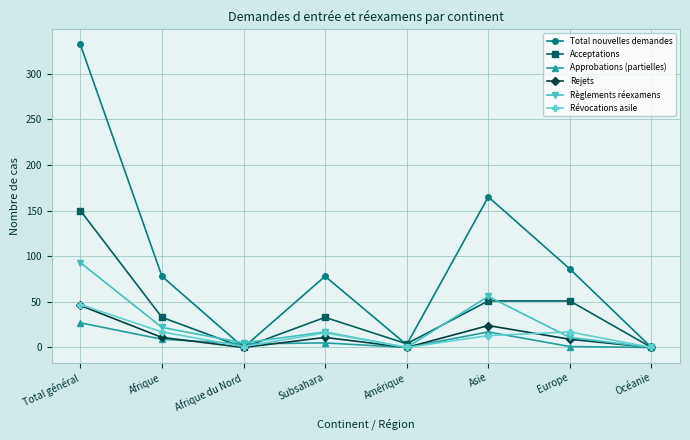

What is the highest value of the Règlements réexamens series?

93